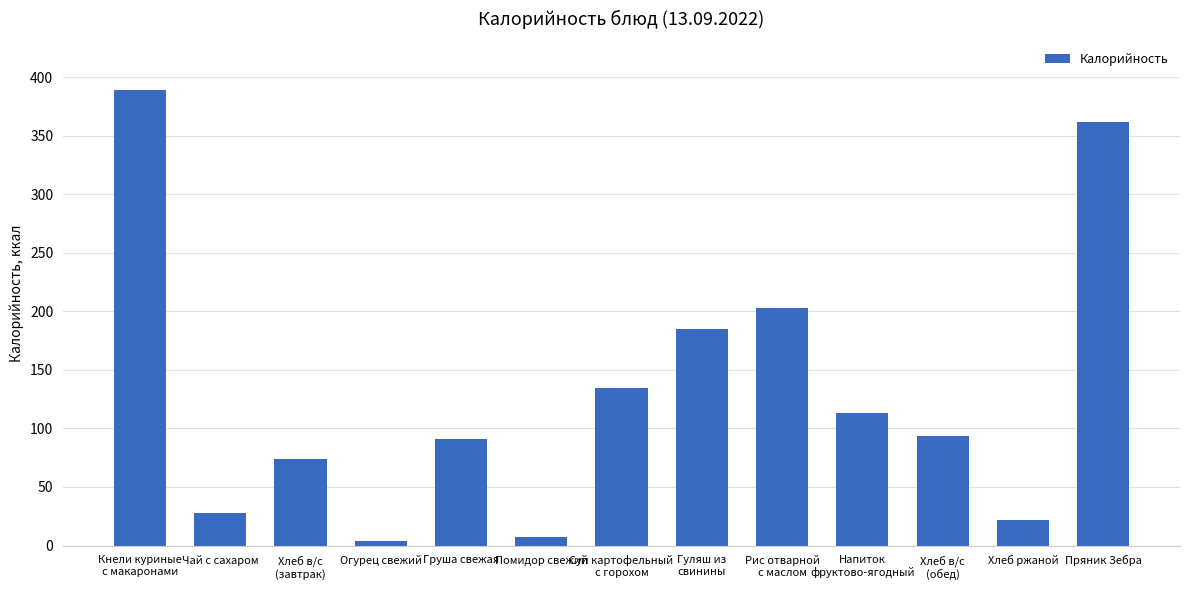

What is the smallest value displayed?

4.2